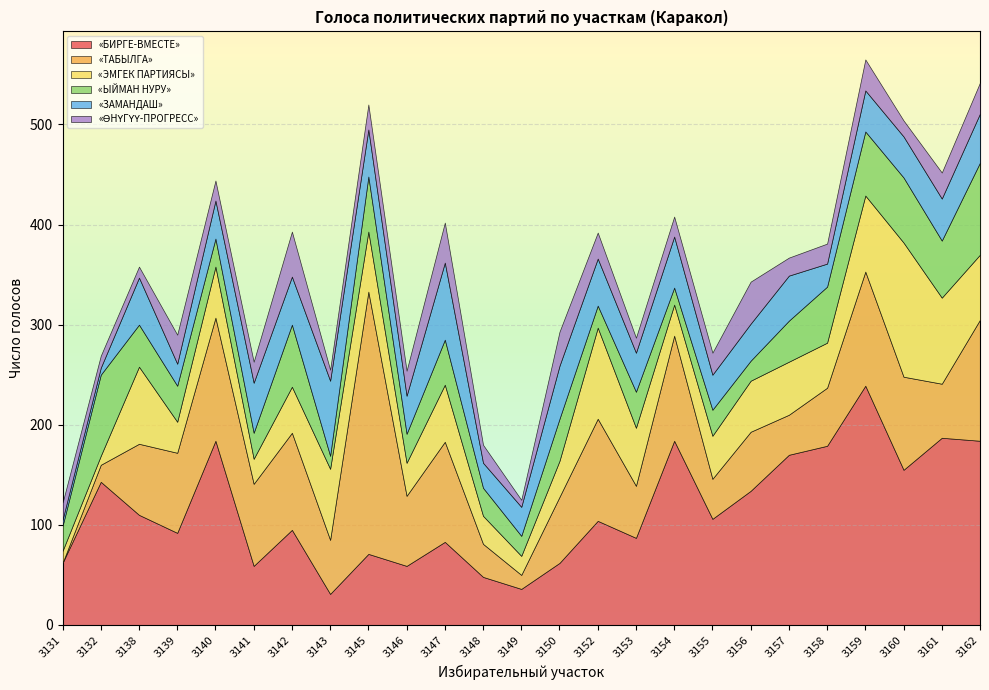

Where is the first local maximum for «ТАБЫЛГА»?

3140